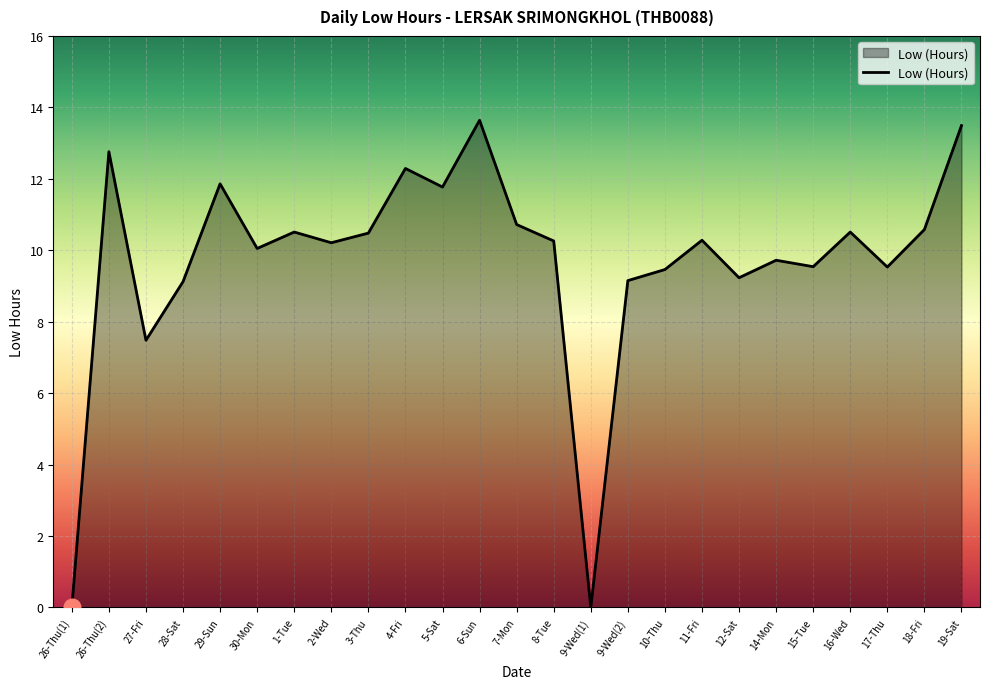

What is the difference between the maximum and minimum values?

13.6